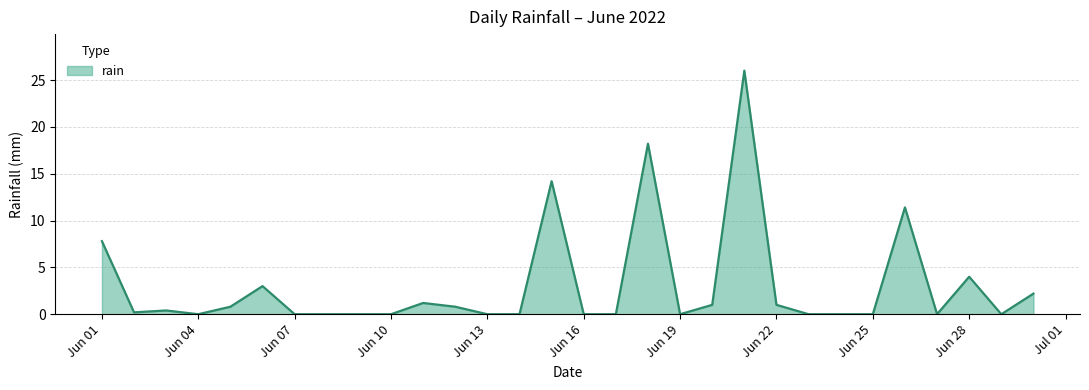

What is the difference between the maximum and minimum values?

26.0